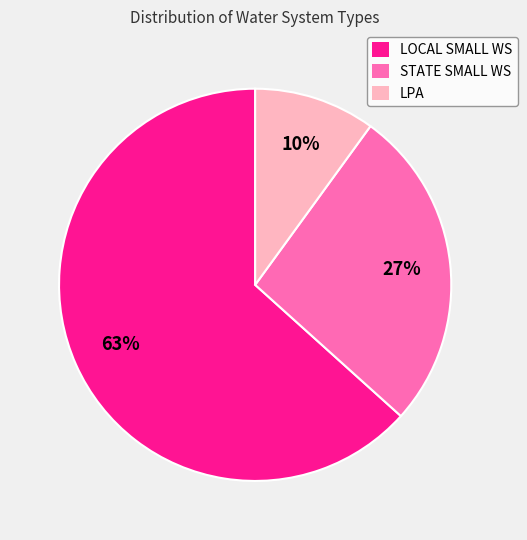

How many segments does this pie chart have?

3